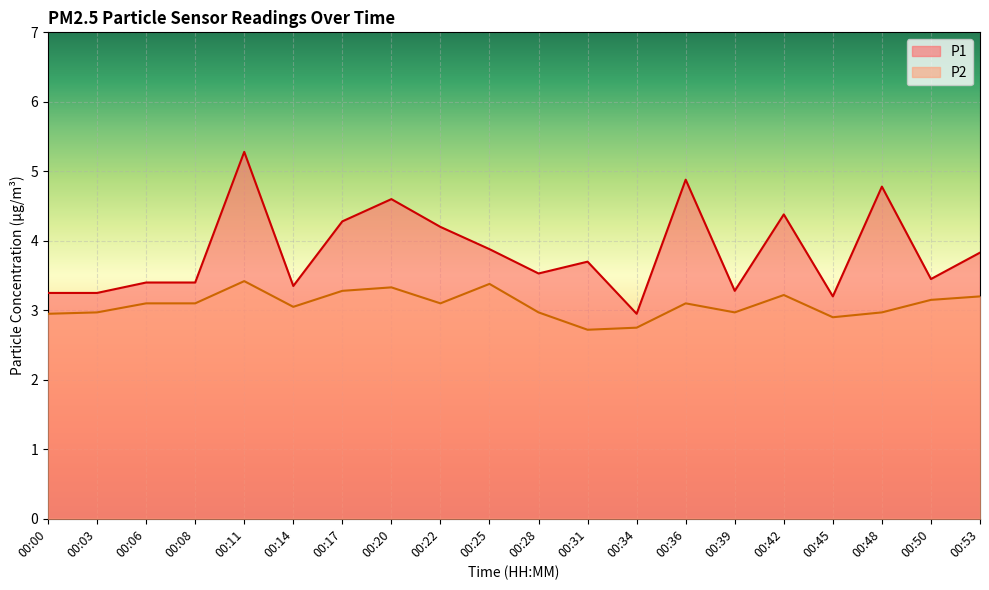

What is the sum of all P2 values?

61.6